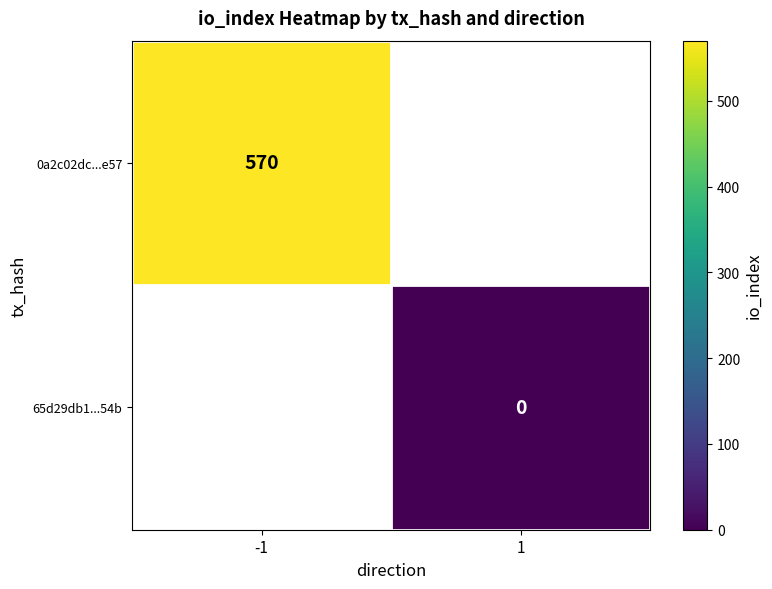

The 0a2c02dc...e57 series shows 770 at -1. True or false?

False